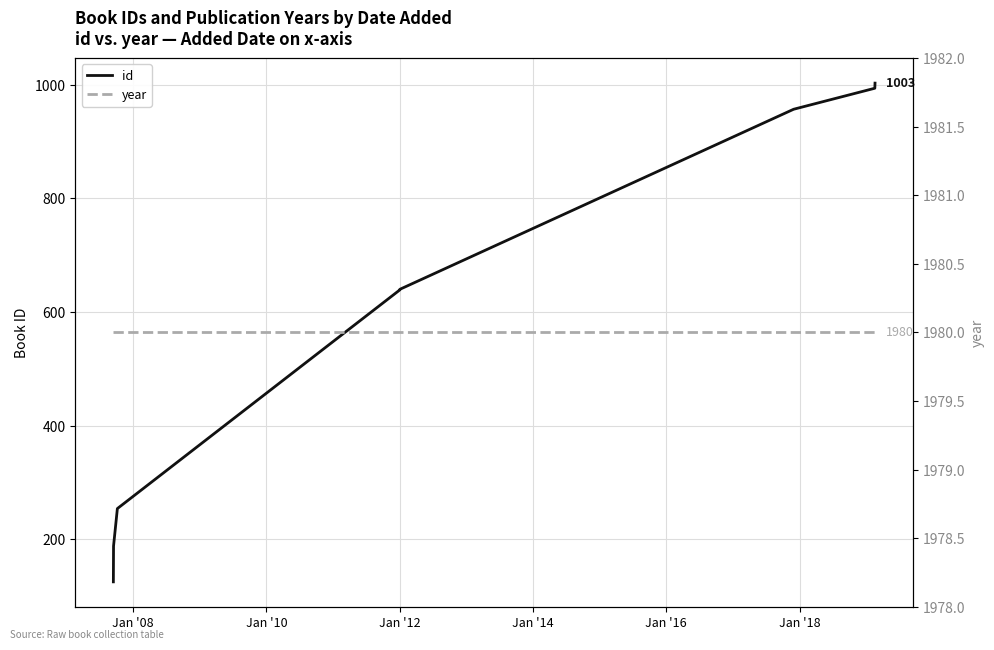

Is the value of year at Jan '10 greater than the value of id at Jan '16?

Yes